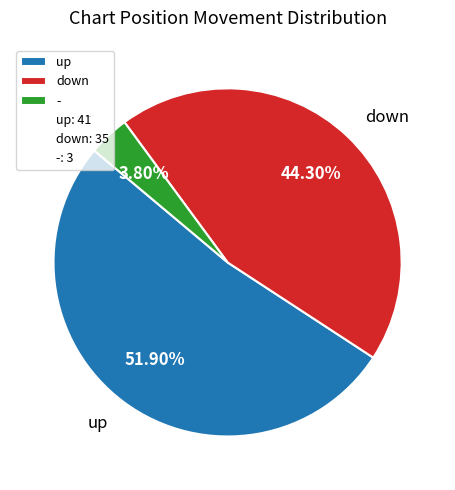

What percentage is the down slice, to the nearest percent?

44%